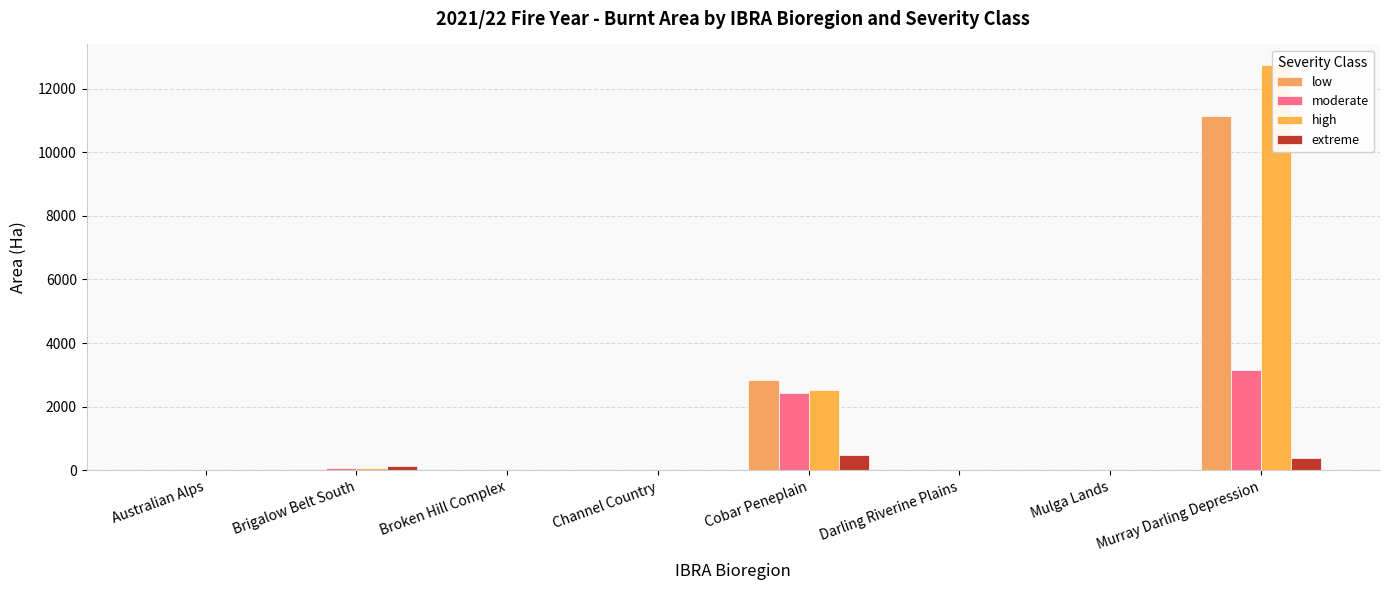

What is the label of the 4th bar from the right?

Cobar Peneplain